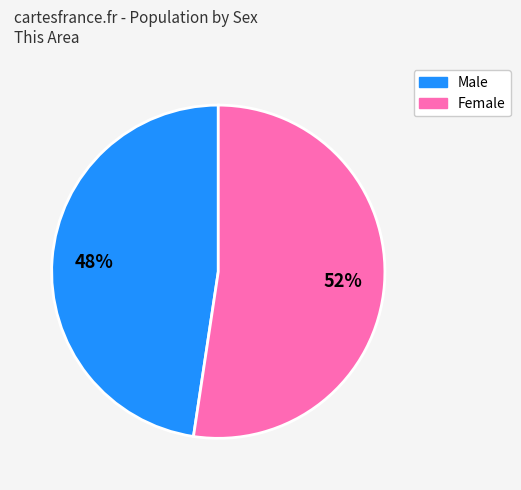

Do Male and Female together represent more than half of the pie?

Yes